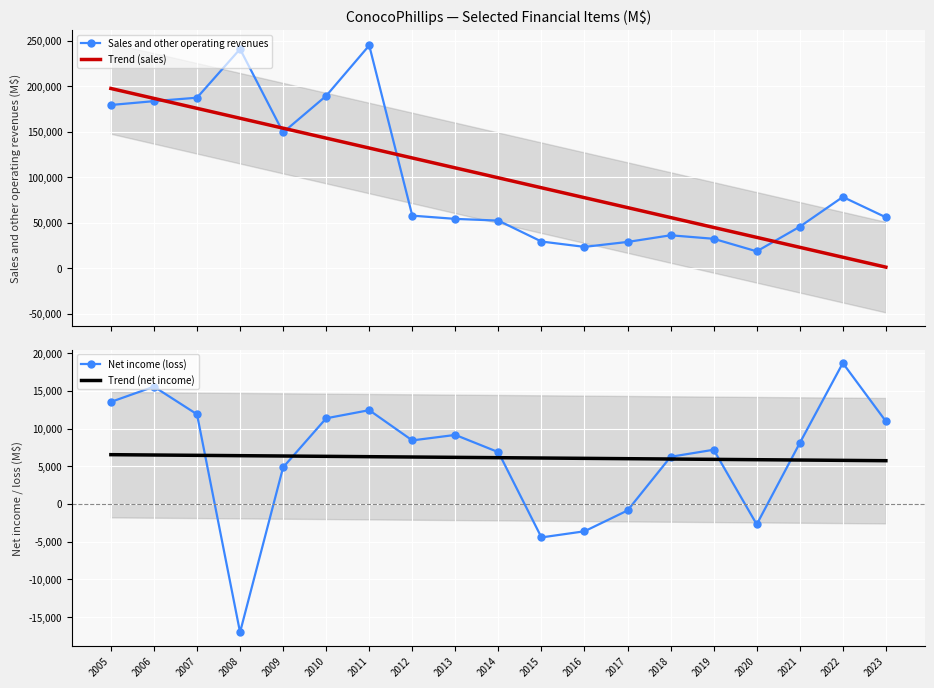

What are all the series names shown in the legend?

Sales and other operating revenues, Trend (sales), Net income (loss), Trend (net income)